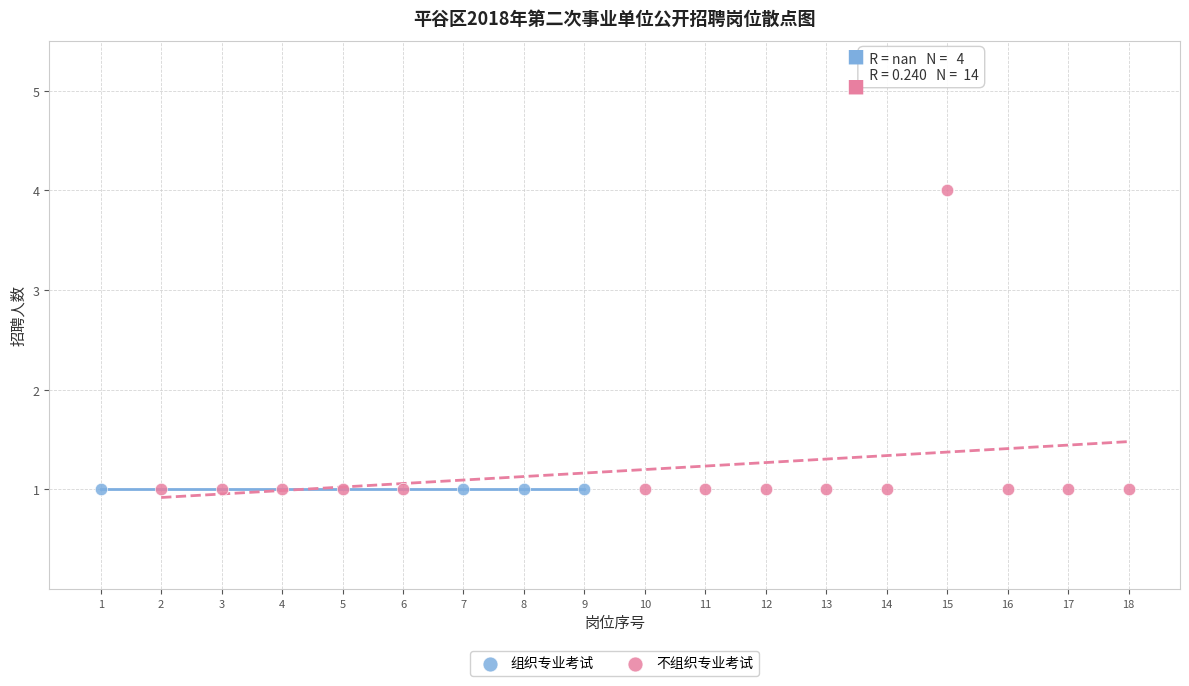

Which series reaches the maximum Y coordinate?

不组织专业考试